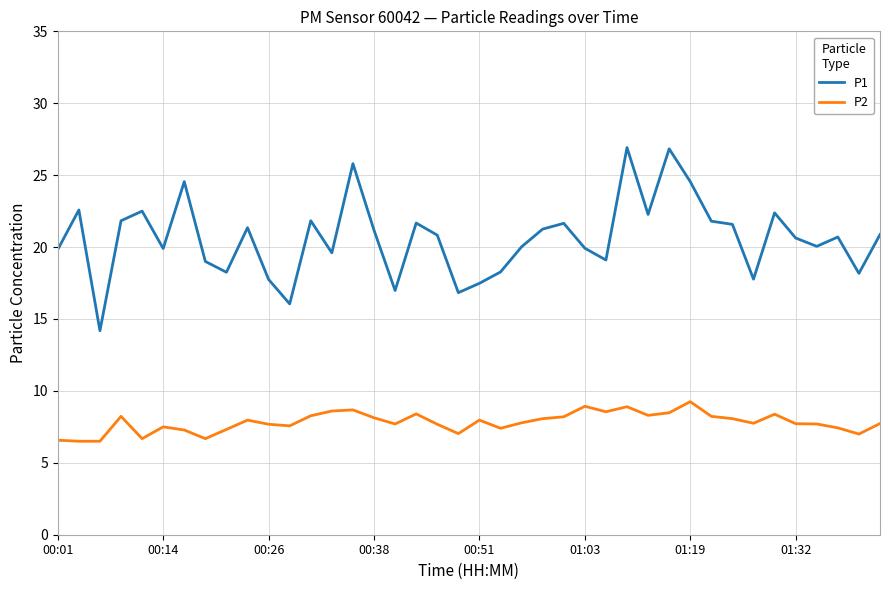

Which series has the widest spread of values?

P1